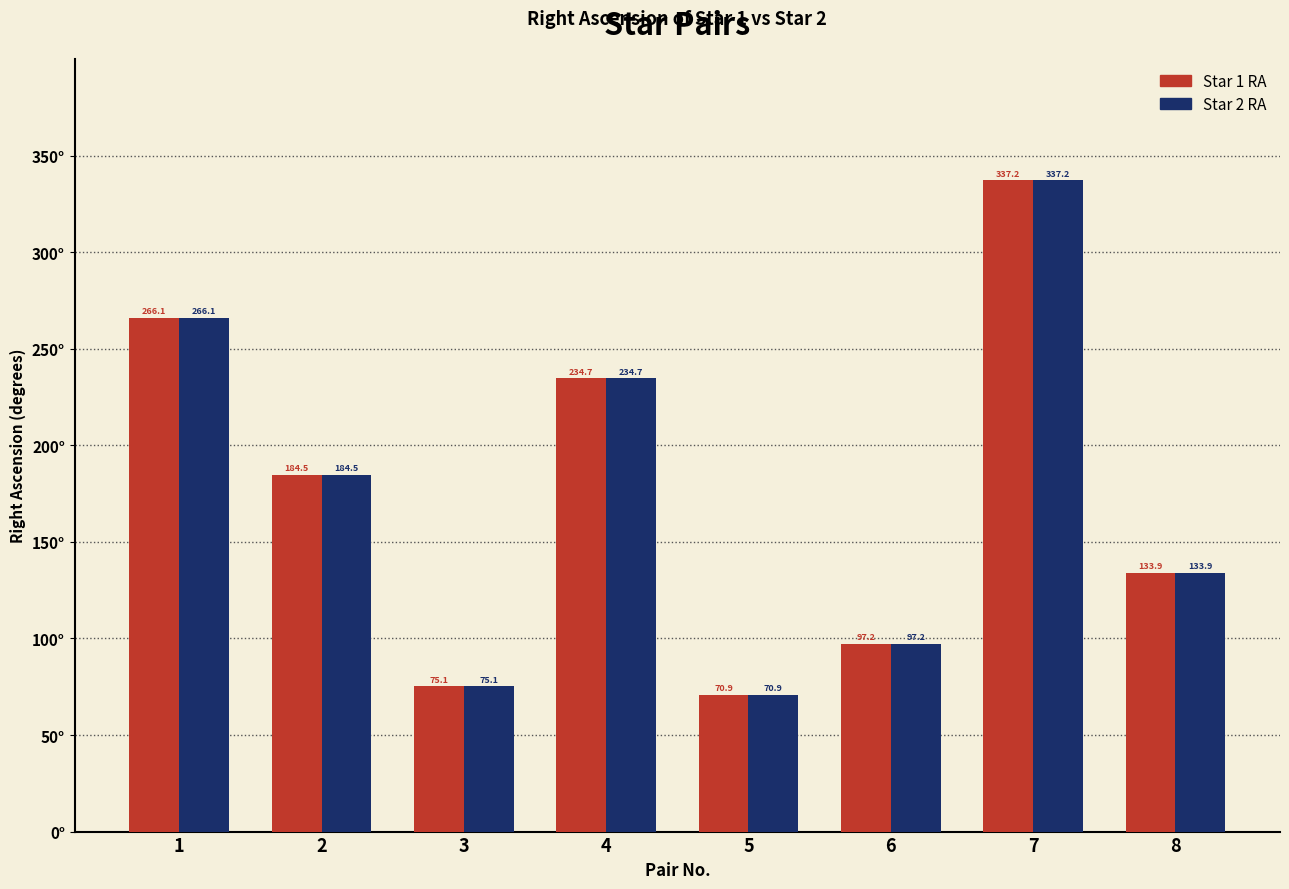

Is the value of Star 2 RA at 4 greater than the value of Star 1 RA at 7?

No